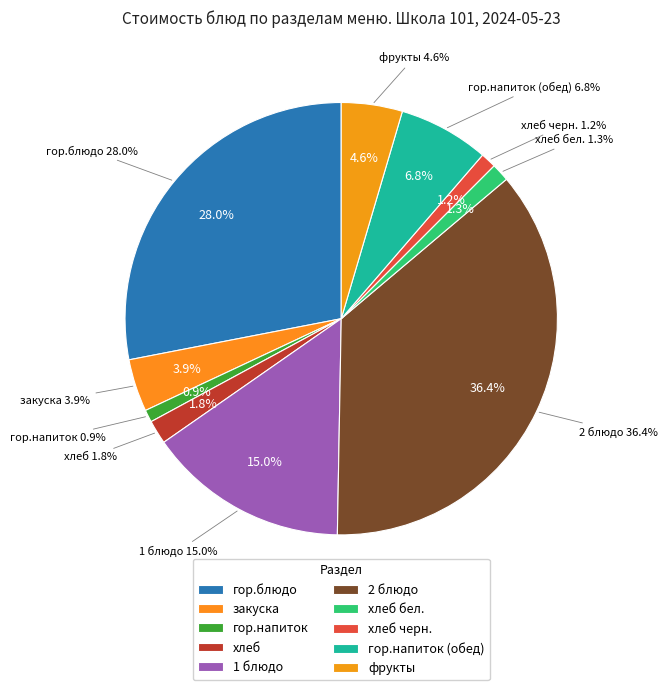

Rank the categories by value from lowest to highest.

гор.напиток, хлеб черн., хлеб бел., хлеб, закуска, фрукты, гор.напиток (обед), 1 блюдо, гор.блюдо, 2 блюдо